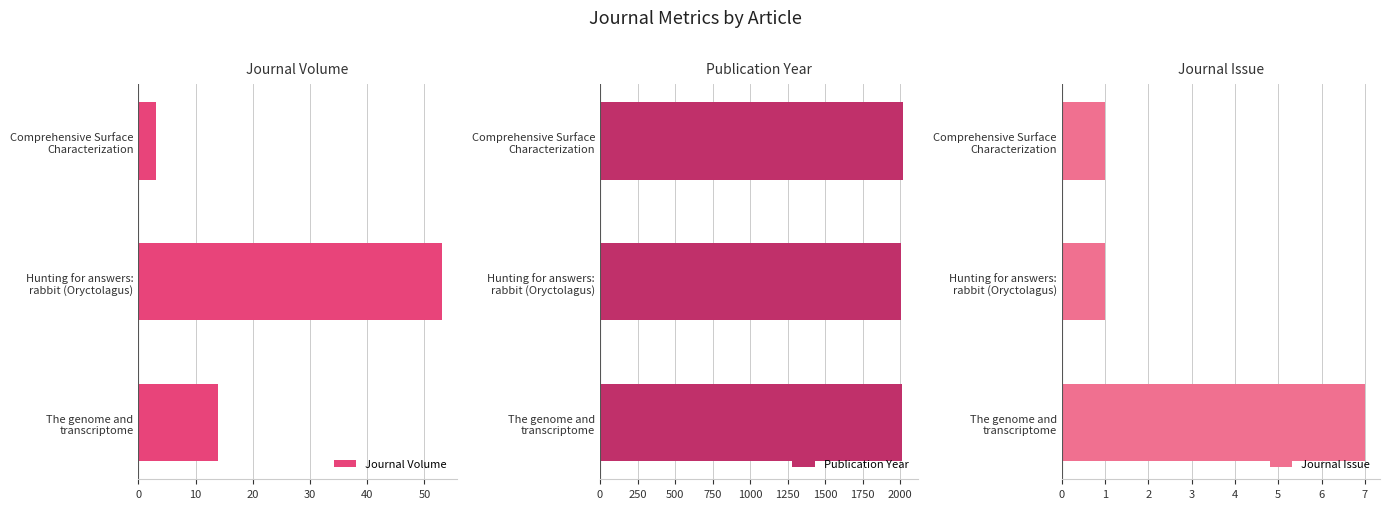

Count the number of data series in this chart.

3